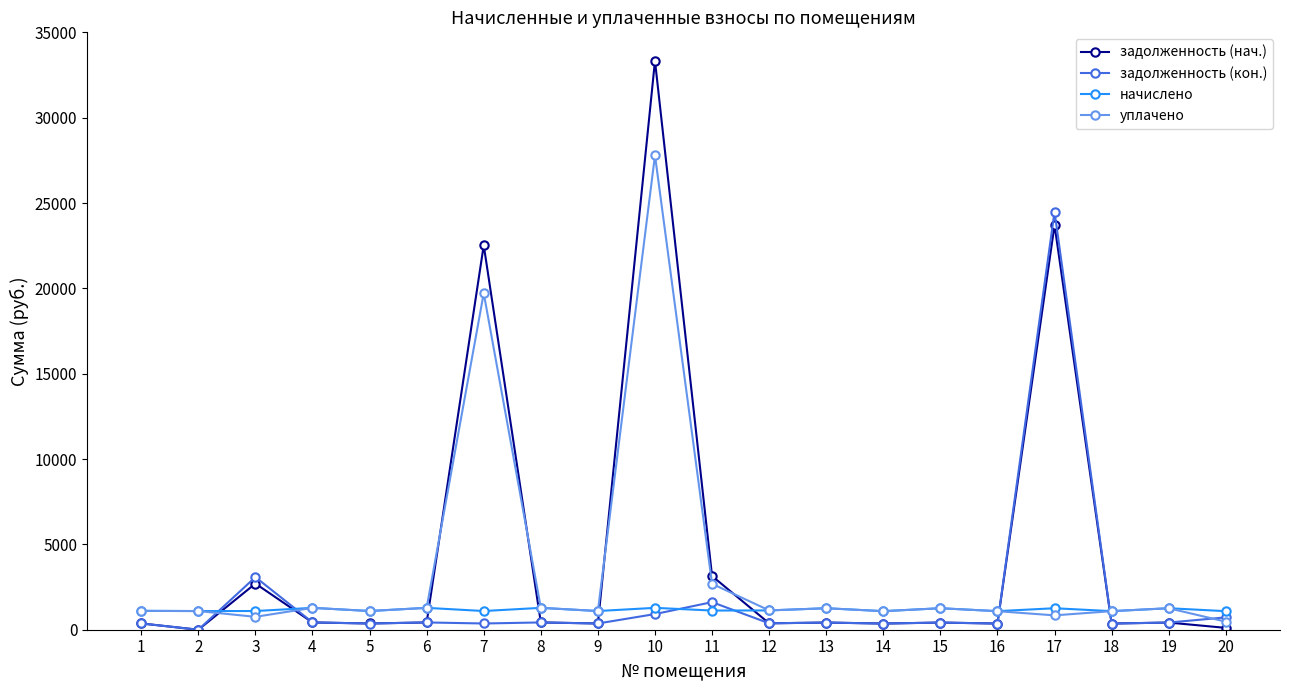

What is the total value across all series at 13?

3358.1